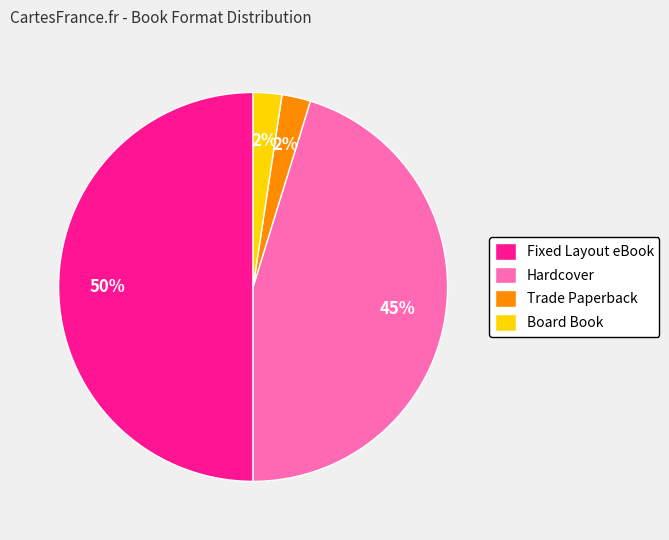

Between Trade Paperback and Hardcover, which is larger?

Hardcover